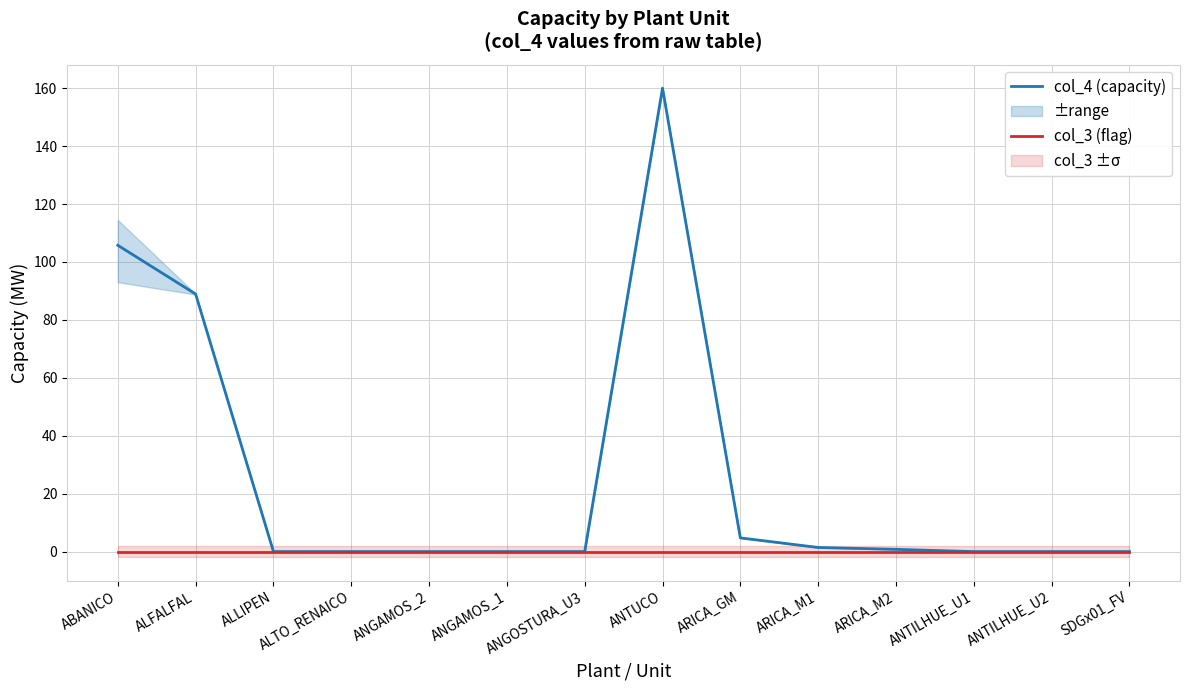

Which has a higher value, ARICA_GM or ARICA_M1?

ARICA_GM